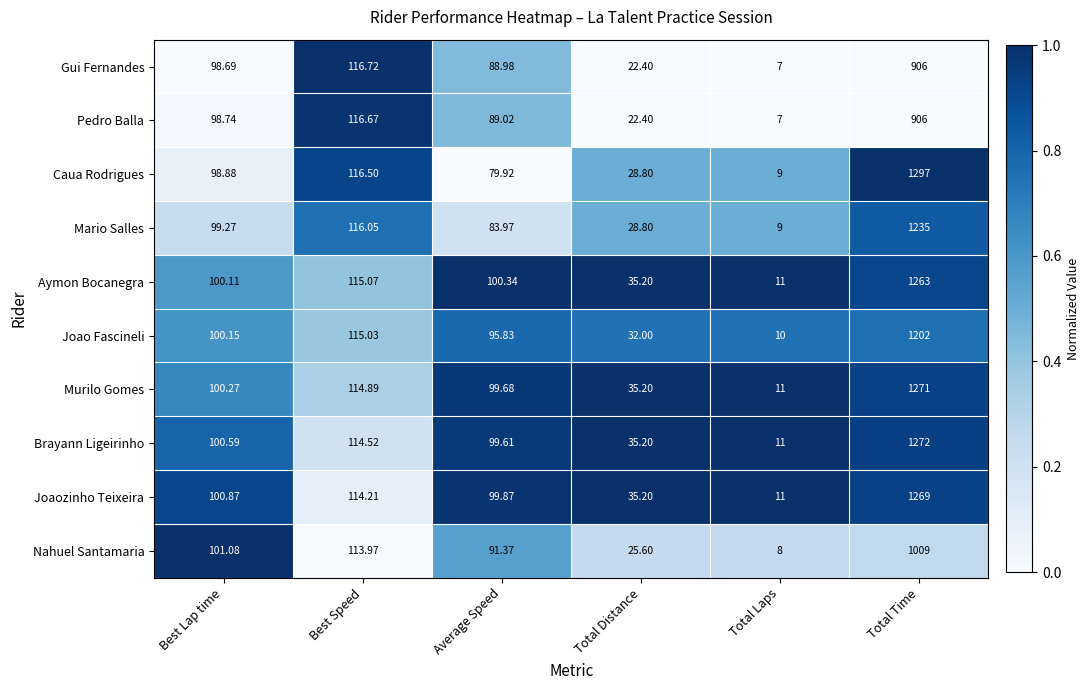

Which series has the largest range (max minus min)?

Caua Rodrigues